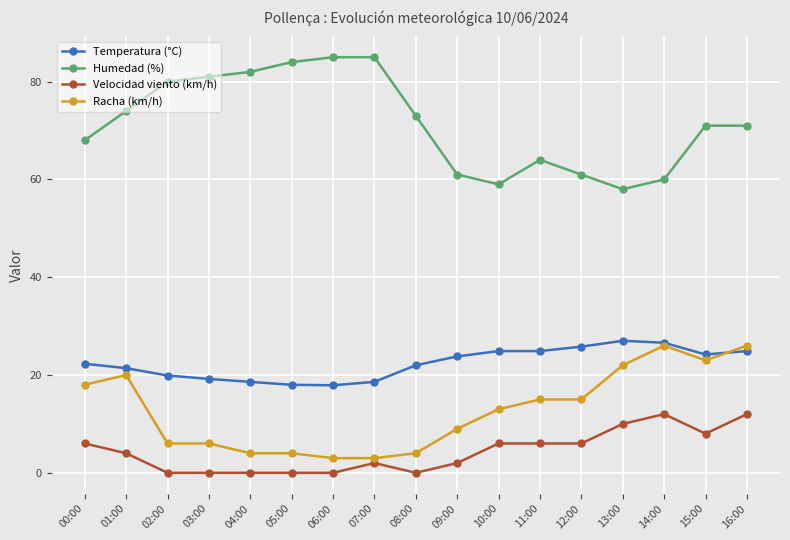

What are all the series names shown in the legend?

Temperatura (°C), Humedad (%), Velocidad viento (km/h), Racha (km/h)